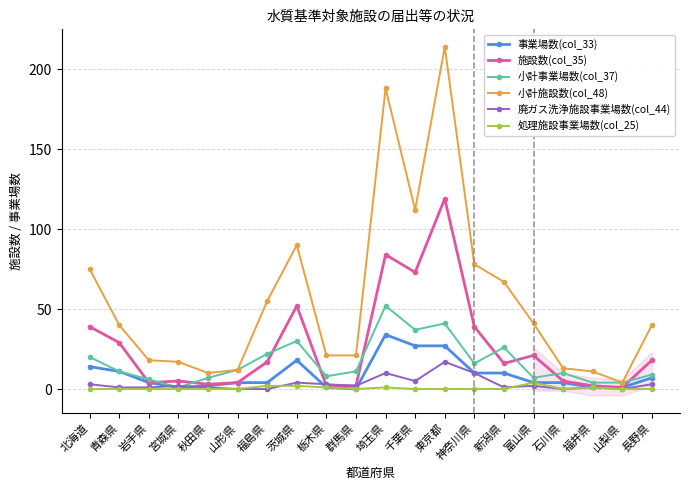

In 廃ガス洗浄施設事業場数(col_44), how many points are lower than both neighbors (excluding endpoints)?

5